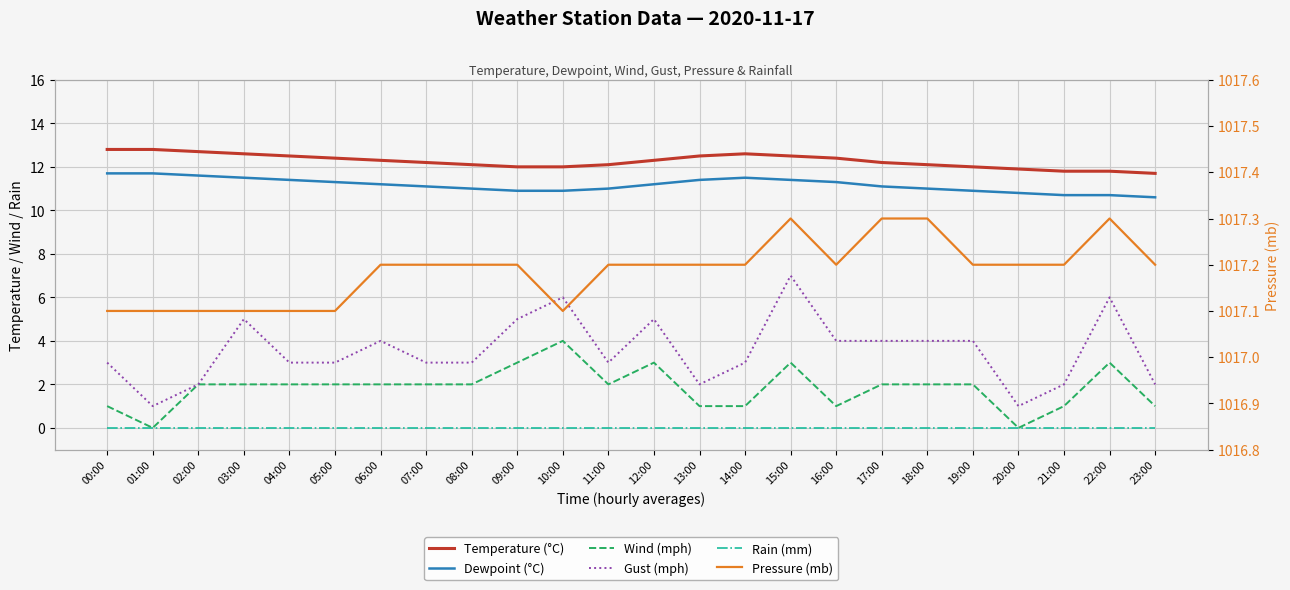

What is the value of the Wind (mph) point at the 13th from the left?

3.0